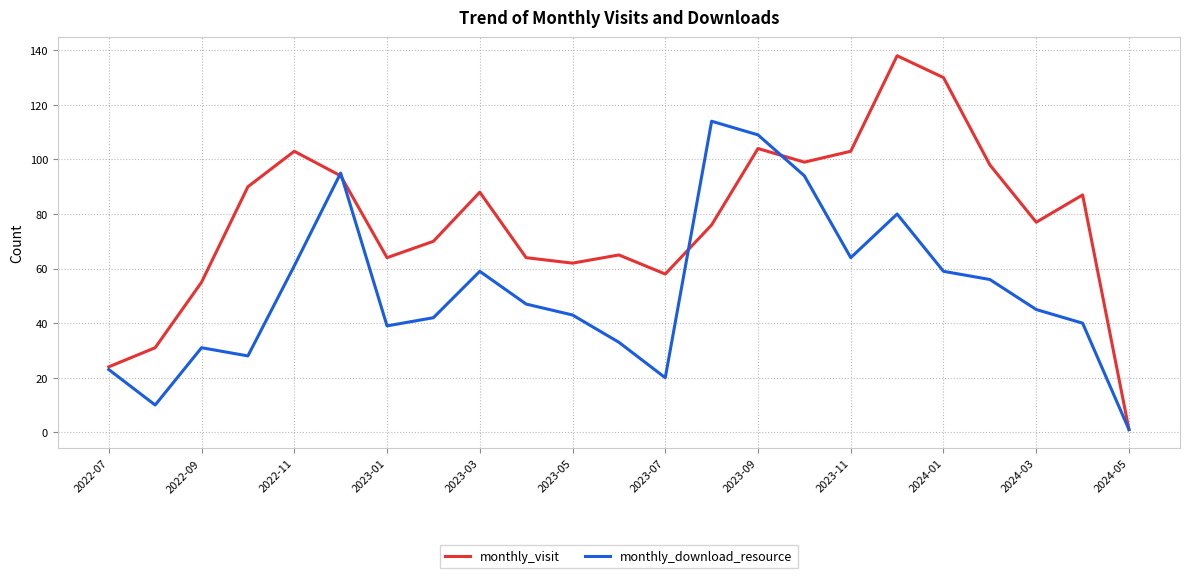

What is the highest value of the monthly_visit series?

138